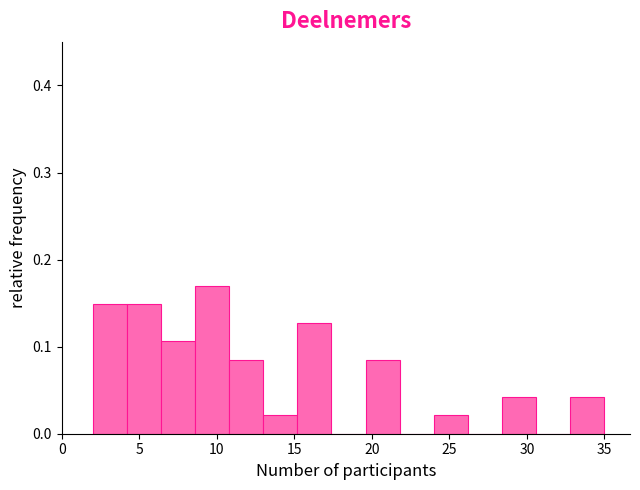

Which range on the x-axis has the tallest bar?

8.6 to 10.8